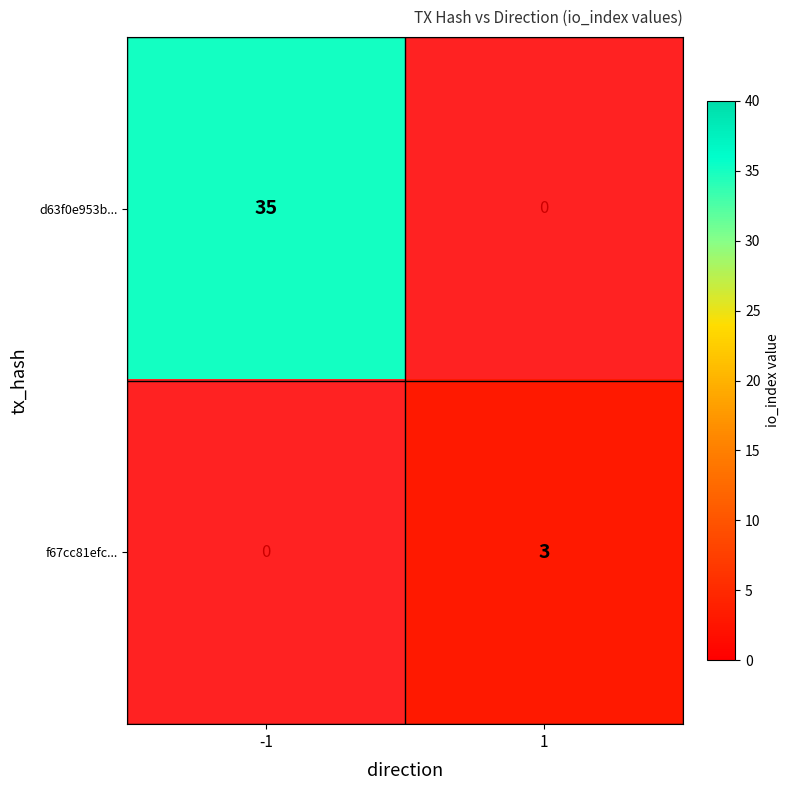

Between -1 and 1, which is larger?

-1